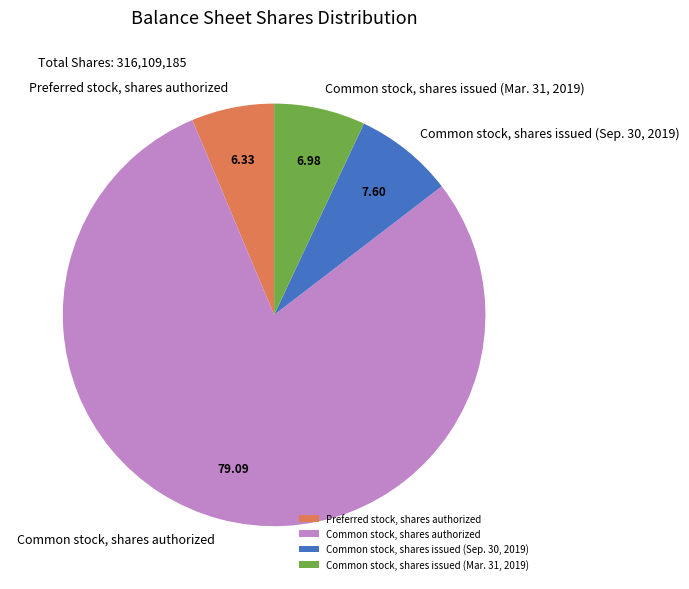

Which category has the smallest portion of the pie?

Preferred stock, shares authorized